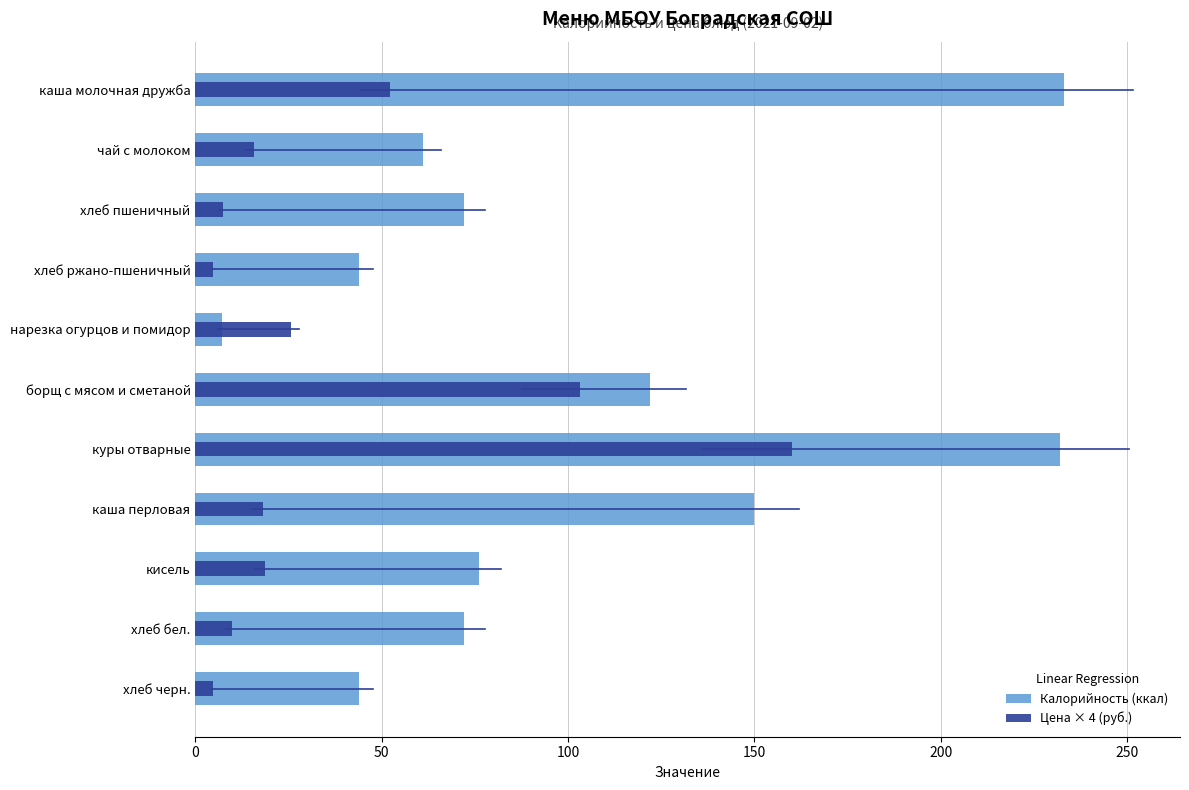

What are all the series names shown in the legend?

Калорийность (ккал), Цена × 4 (руб.)